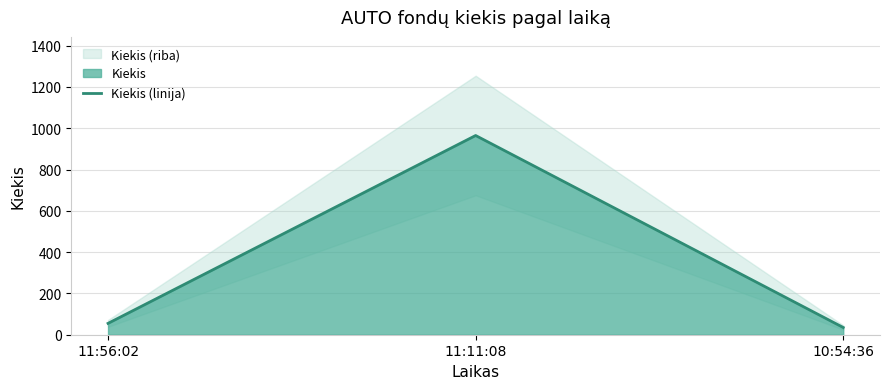

What position from the left is 11:56:02?

1